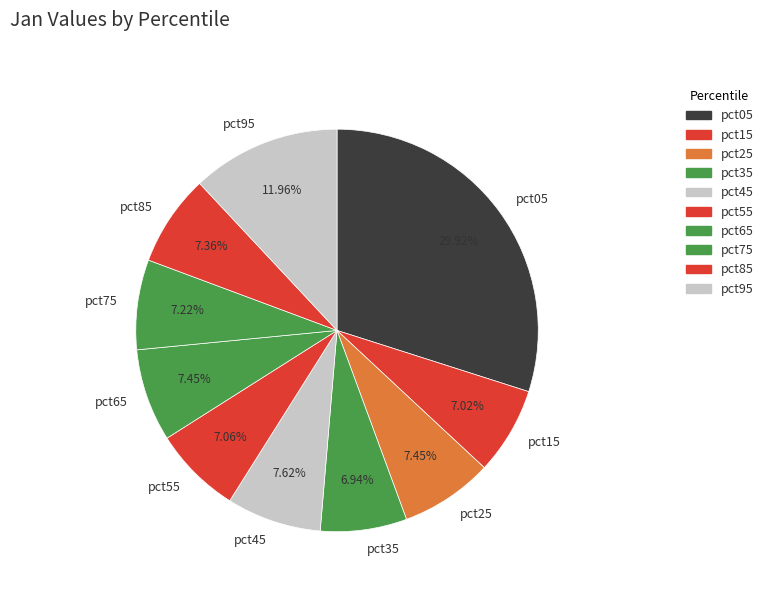

Combined, what portion of the pie is pct65 and pct05?

37.4%